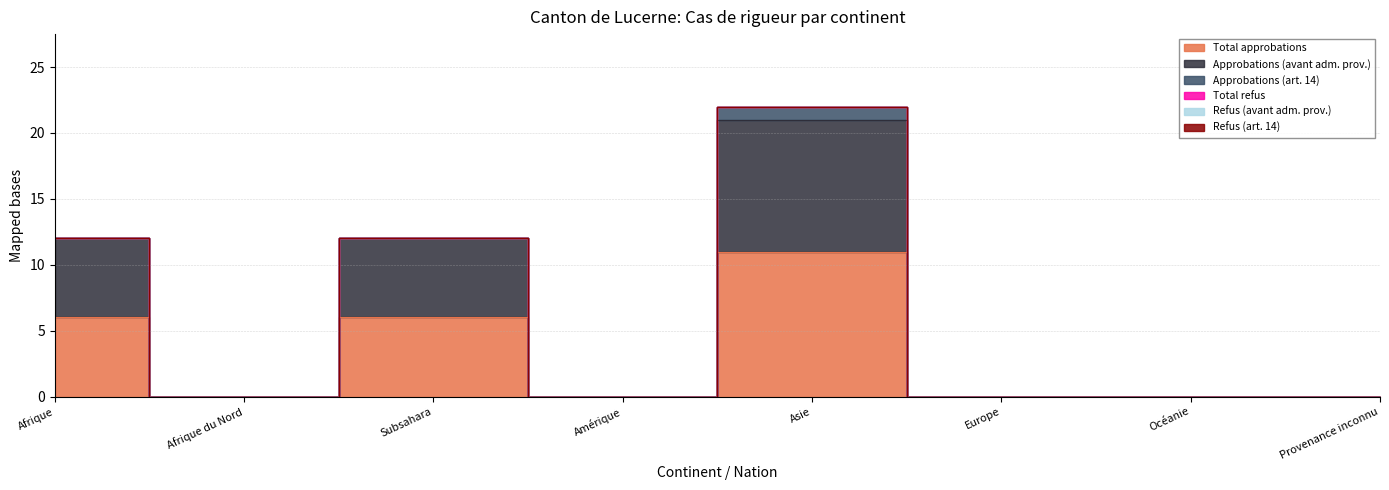

What is the value of the Total approbations point at the 3rd from the left?

6